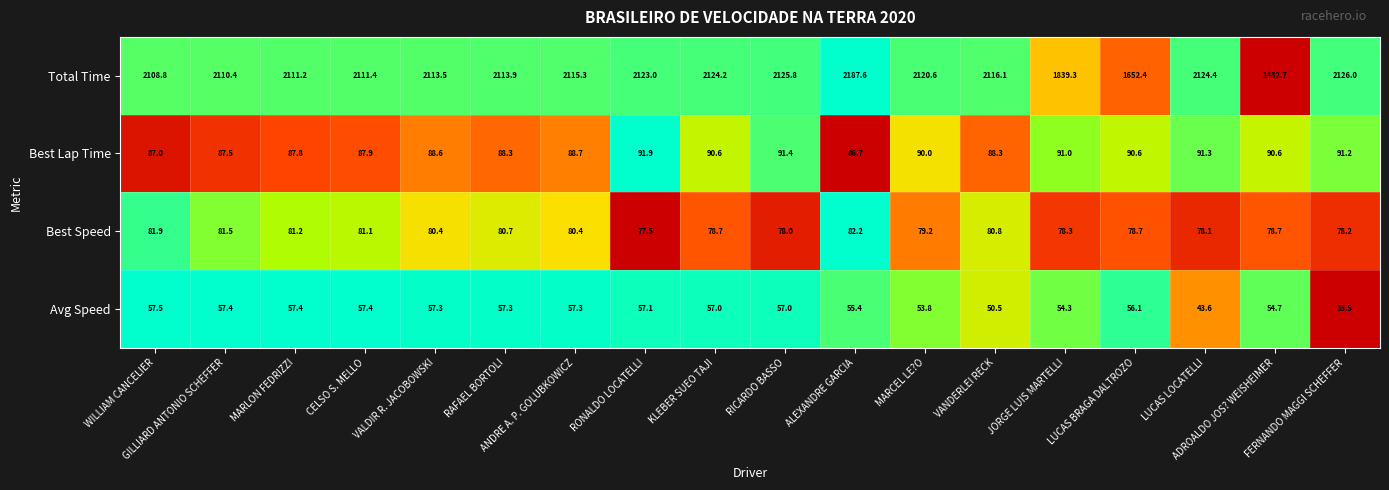

Which series has the largest range (max minus min)?

Total Time